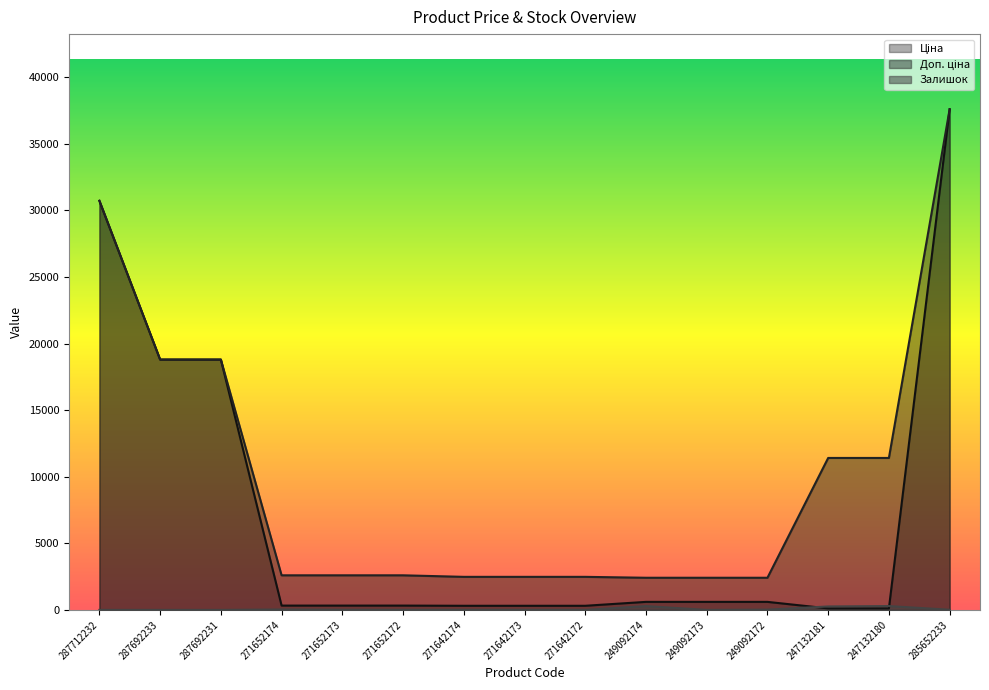

Between 271652174 and 249092173, which is larger?

249092173